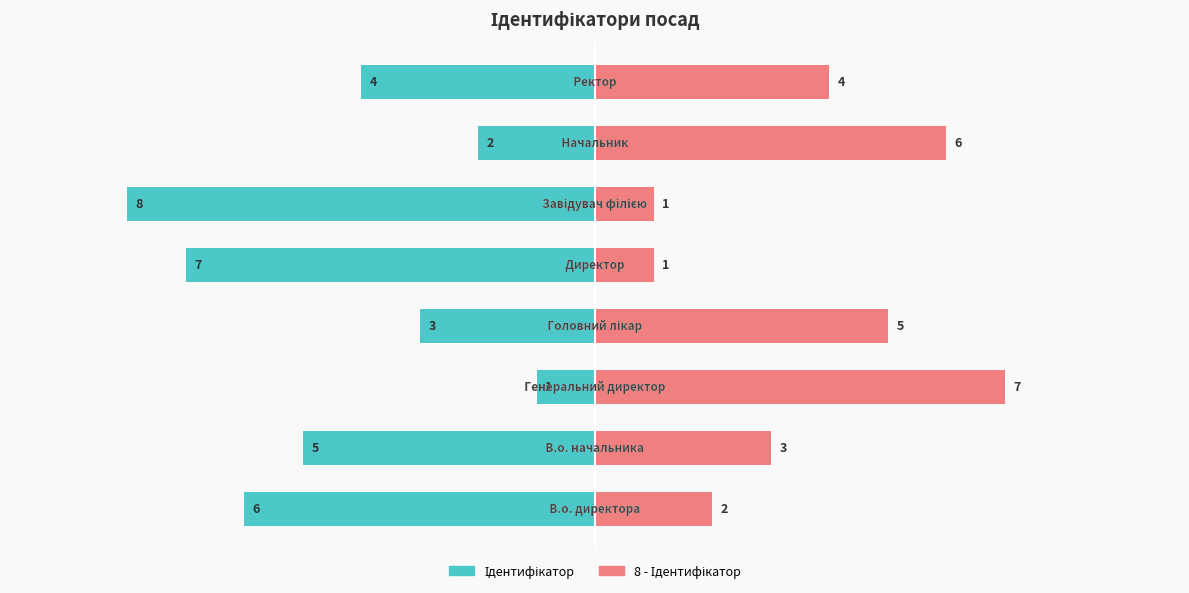

Reading right to left, list all the values displayed in this chart.

Ідентифікатор: 7.5=-4	5.0=-2	2.5=-8	0.0=-7	−2.5=-3	−5.0=-1	−7.5=-5	−10.0=-6
8 - Ідентифікатор: 7.5=4	5.0=6	2.5=1	0.0=1	−2.5=5	−5.0=7	−7.5=3	−10.0=2